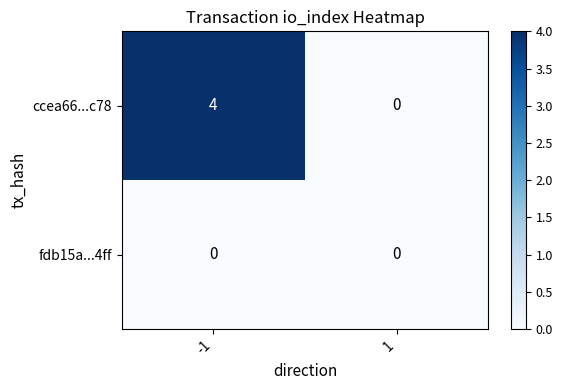

Is the value of ccea66...c78 at -1 greater than the value of fdb15a...4ff at 1?

Yes